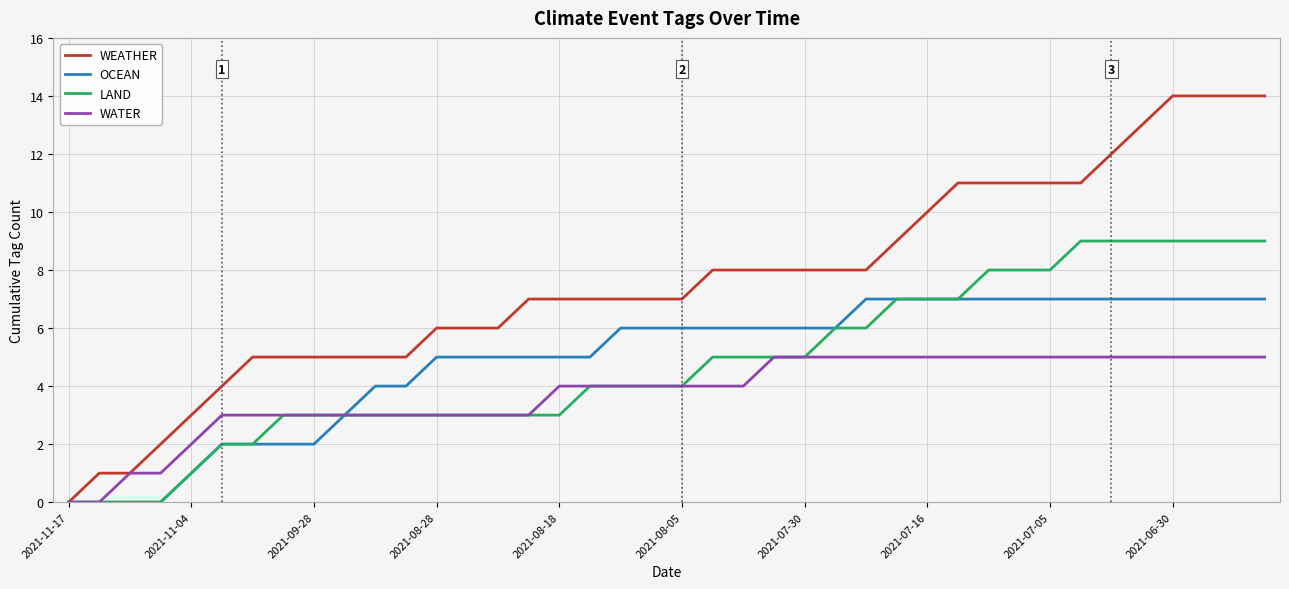

What is the highest value of the WEATHER series?

14